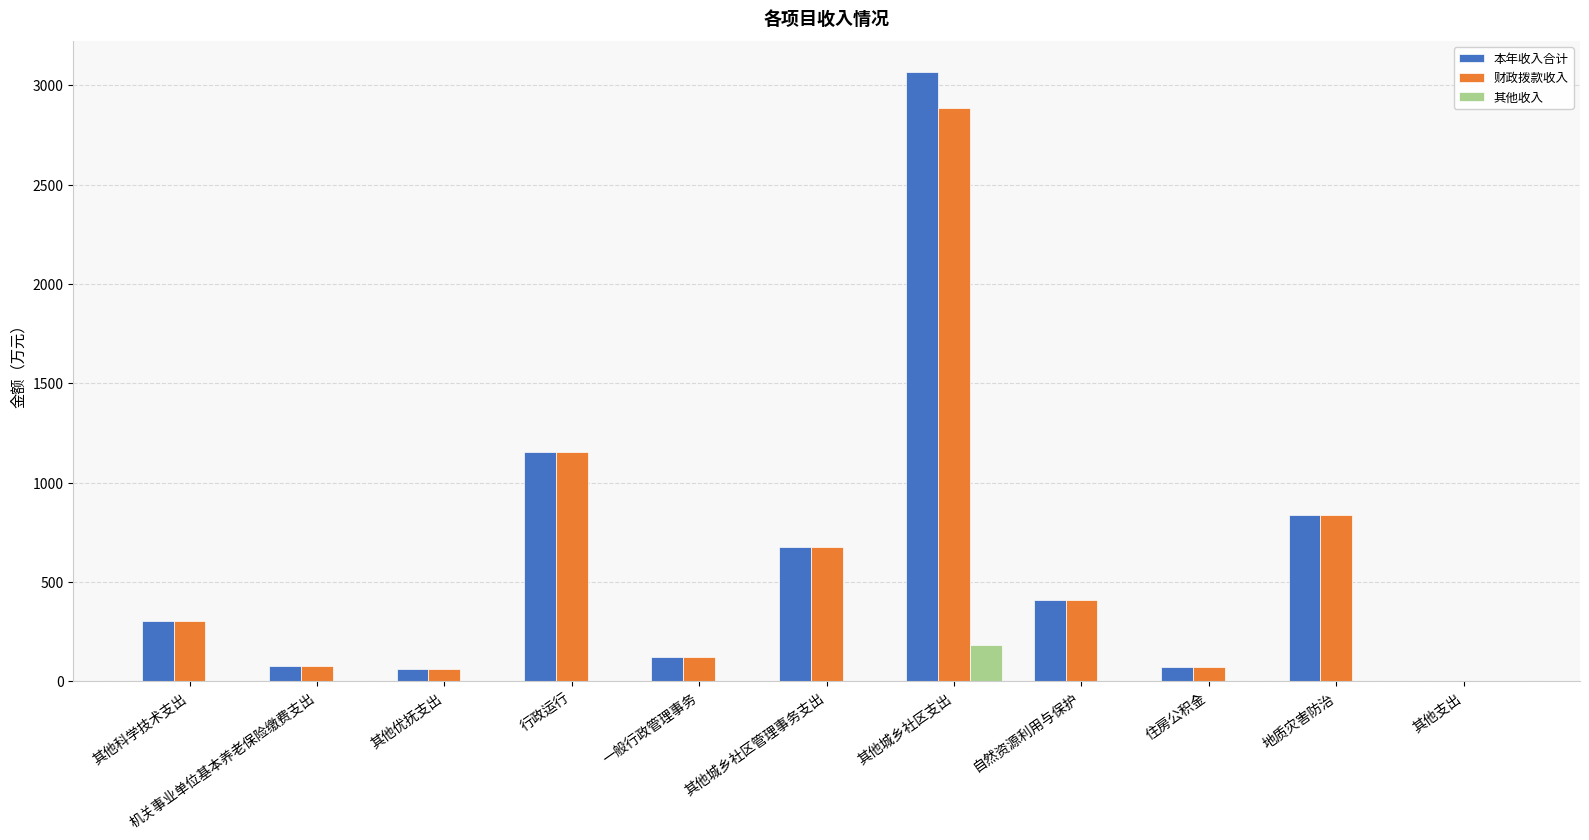

What is the sum of all 本年收入合计 values?

6790.5